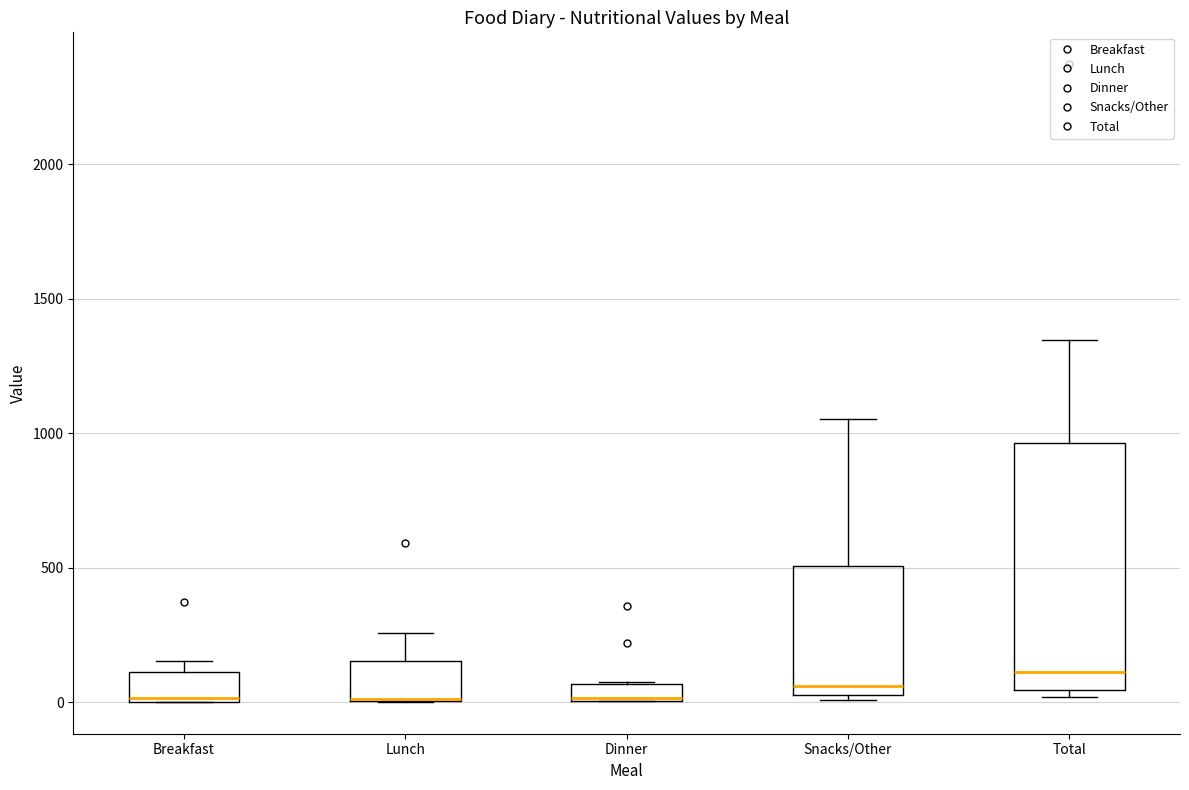

Which box is the tallest, from its lower edge to its upper edge?

Total